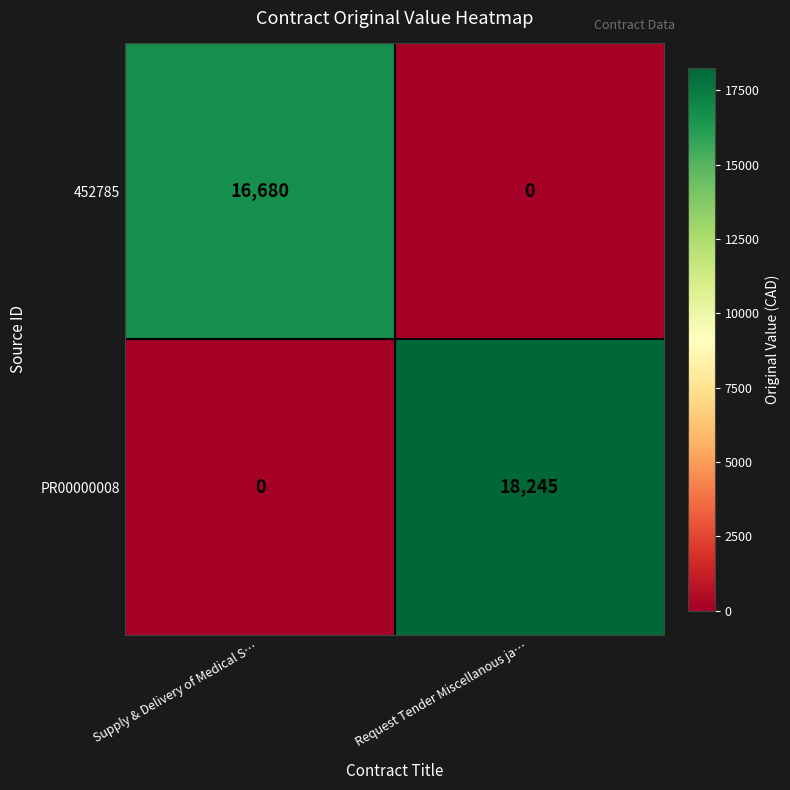

How many series are shown in this chart?

2